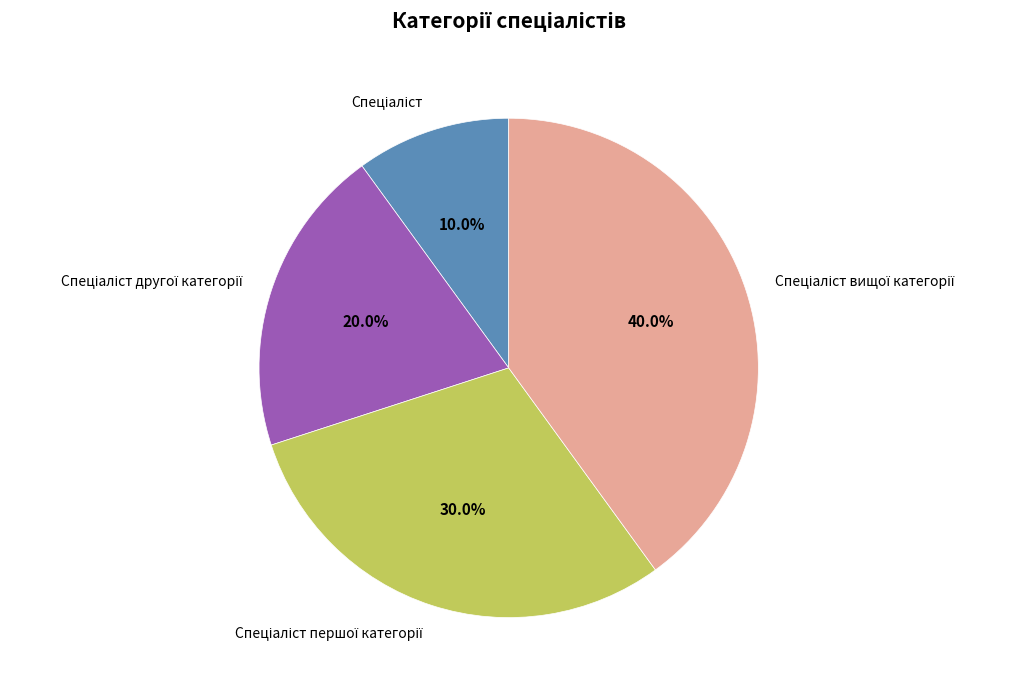

Is there a majority slice in this chart?

No